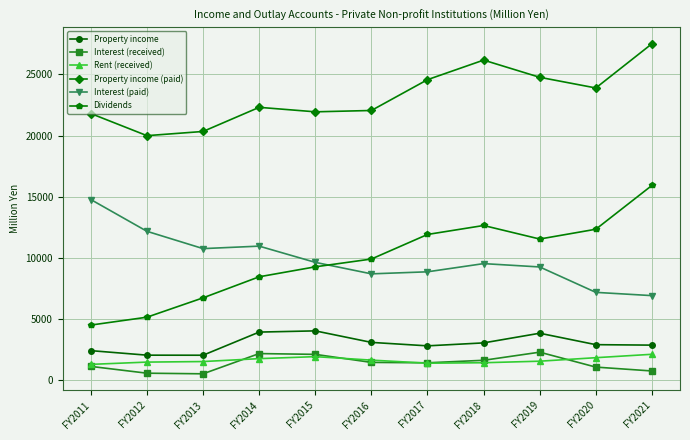

Is it true that Property income (paid) equals 26176 at FY2018?

True